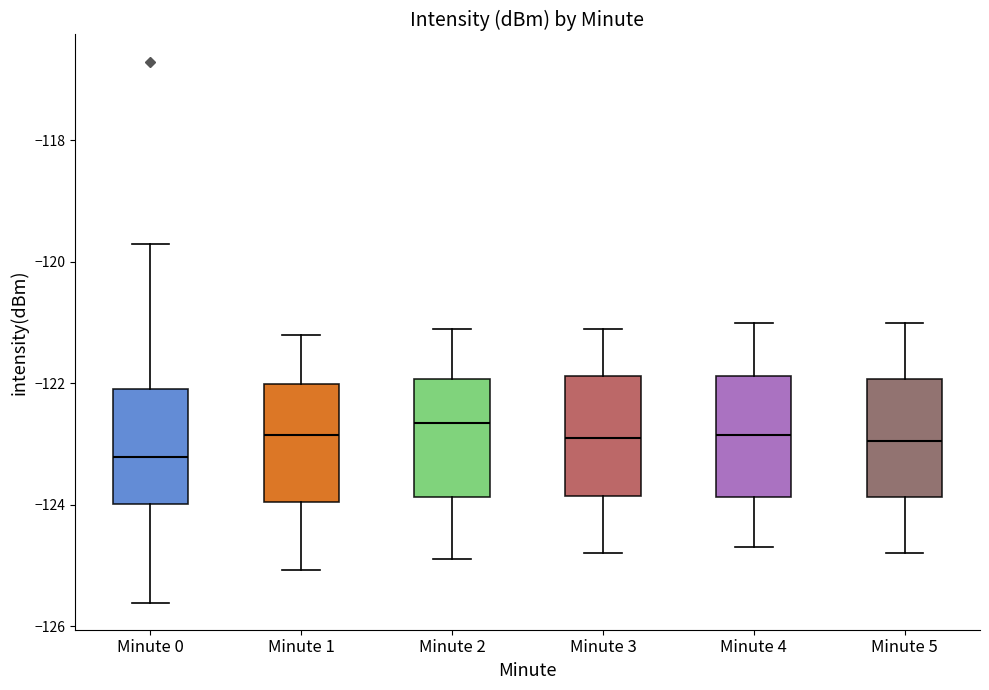

Where does the lower whisker of the box for Minute 3 end on the y-axis? The values are not printed on the chart, so give them approximately, as read against the axis.

-124.8